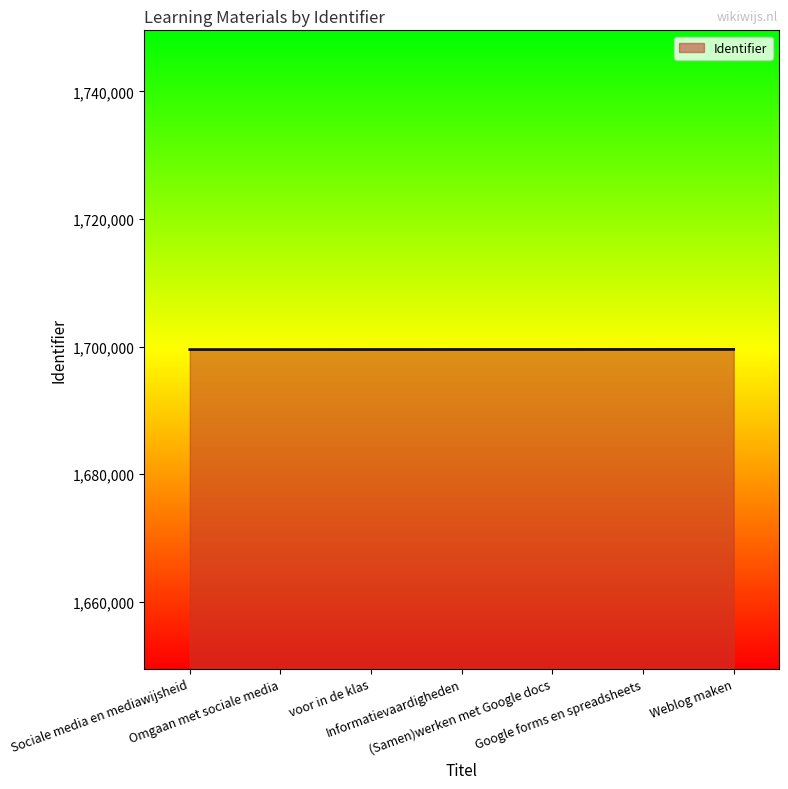

What is the greatest value displayed?

1699564